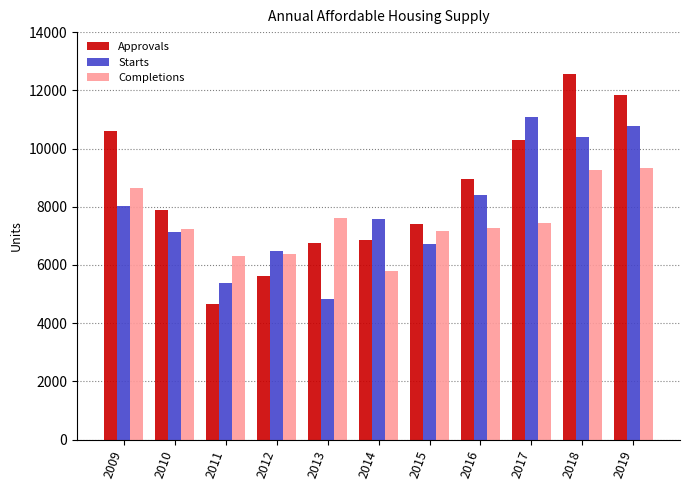

At how many categories does at least one series exceed 9250?

4